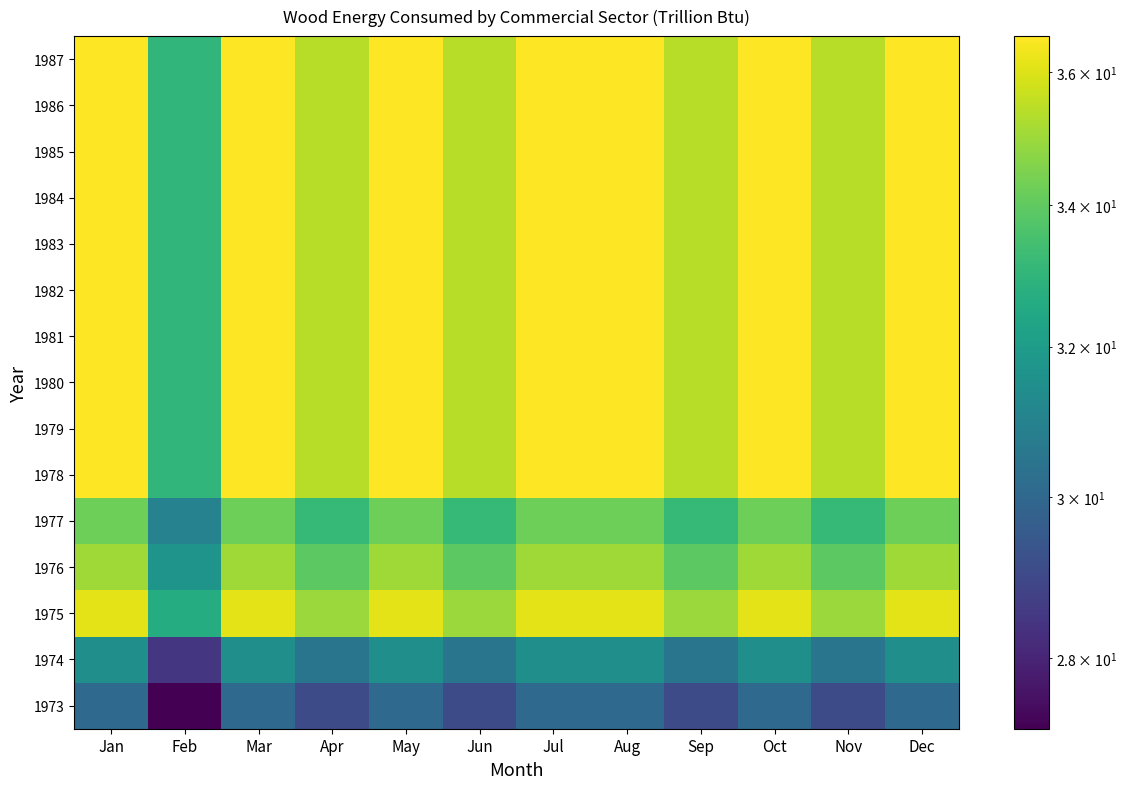

Which category has the highest value across all series?

Jan